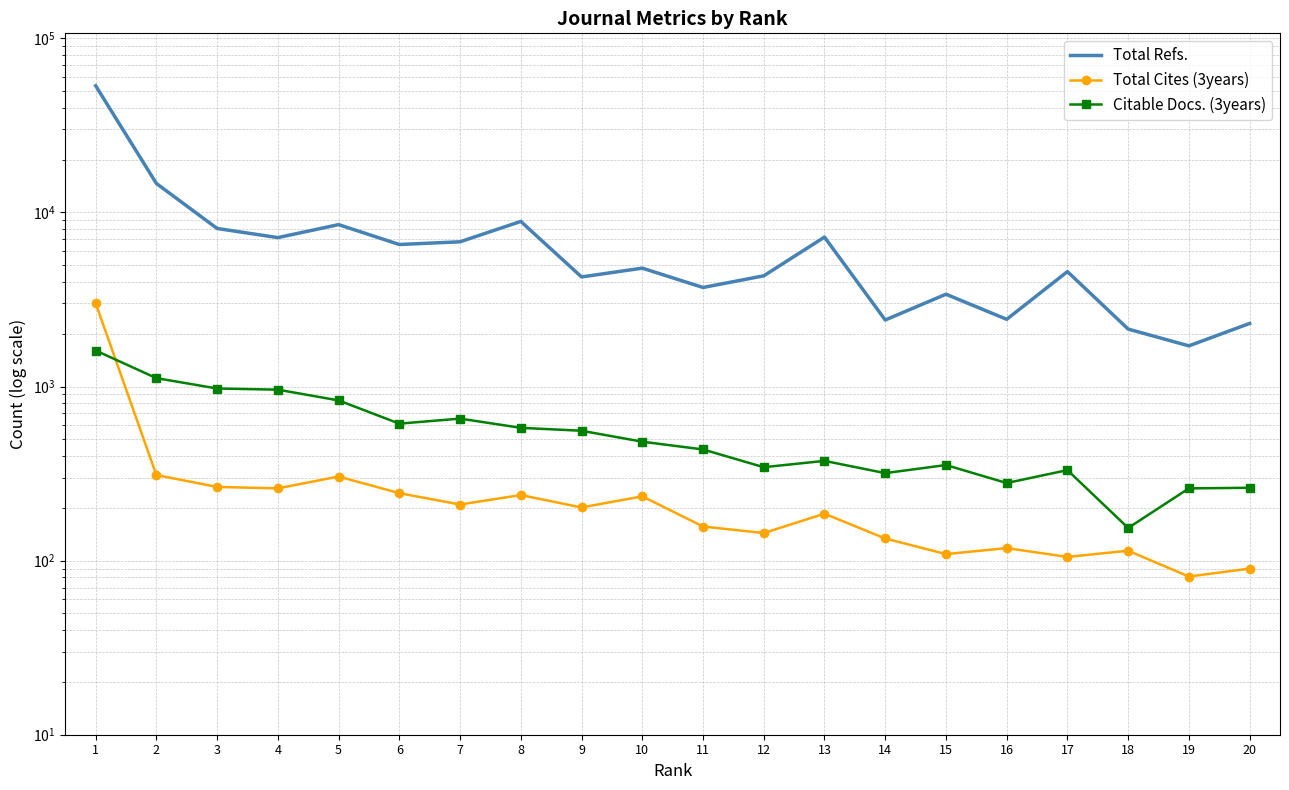

What is the value of the Total Cites (3years) point at the 3rd from the left?

265